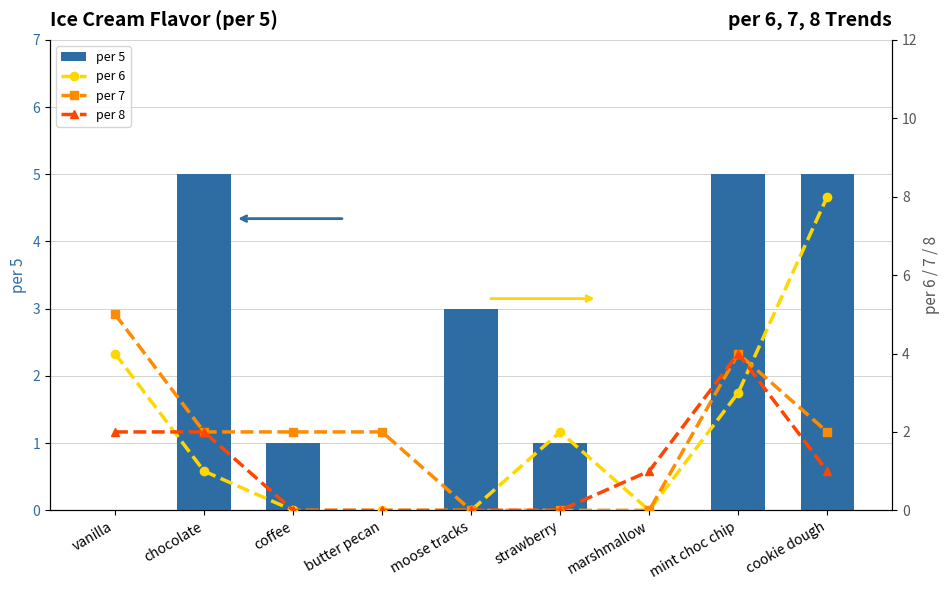

True or false: per 7 has a value of 3 at cookie dough.

False